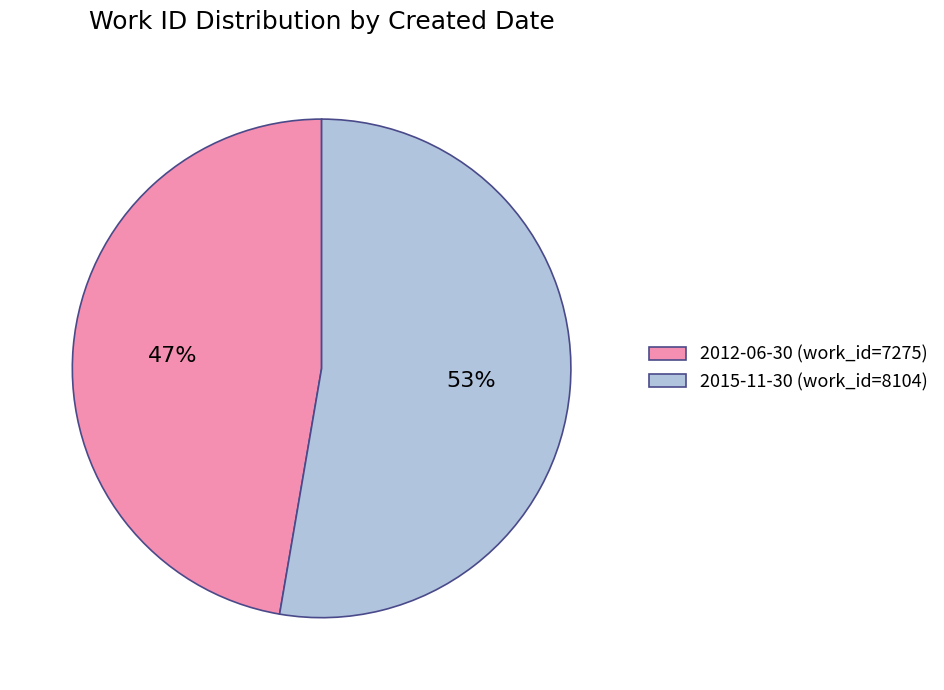

To the nearest percent, what is the average slice percentage?

50%